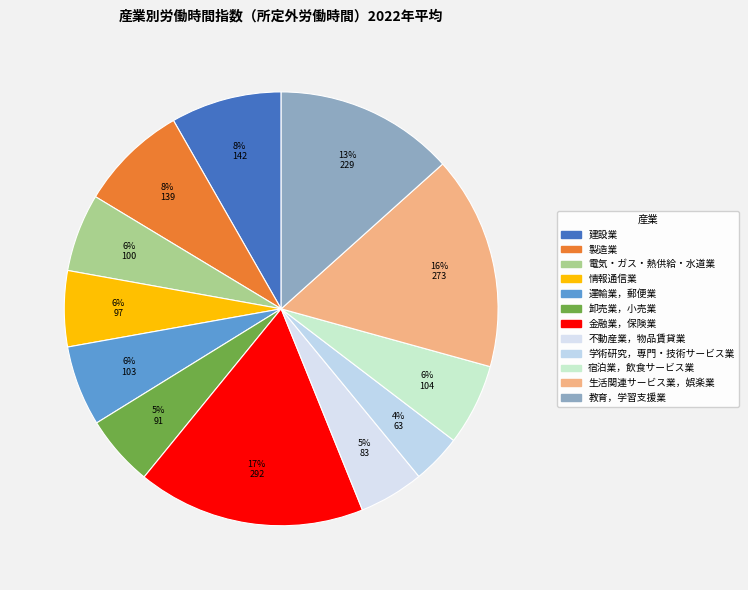

What percentage is the 金融業，保険業 slice, to the nearest percent?

17%